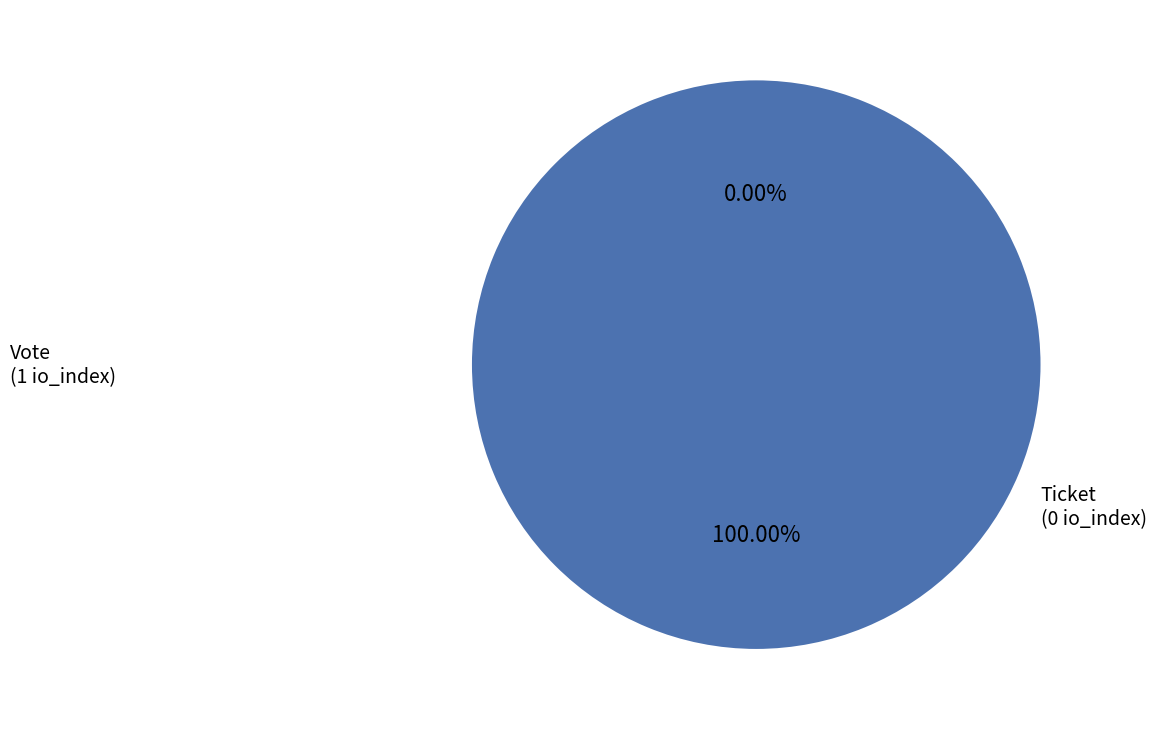

True or false: Ticket accounts for 0% of the total.

True